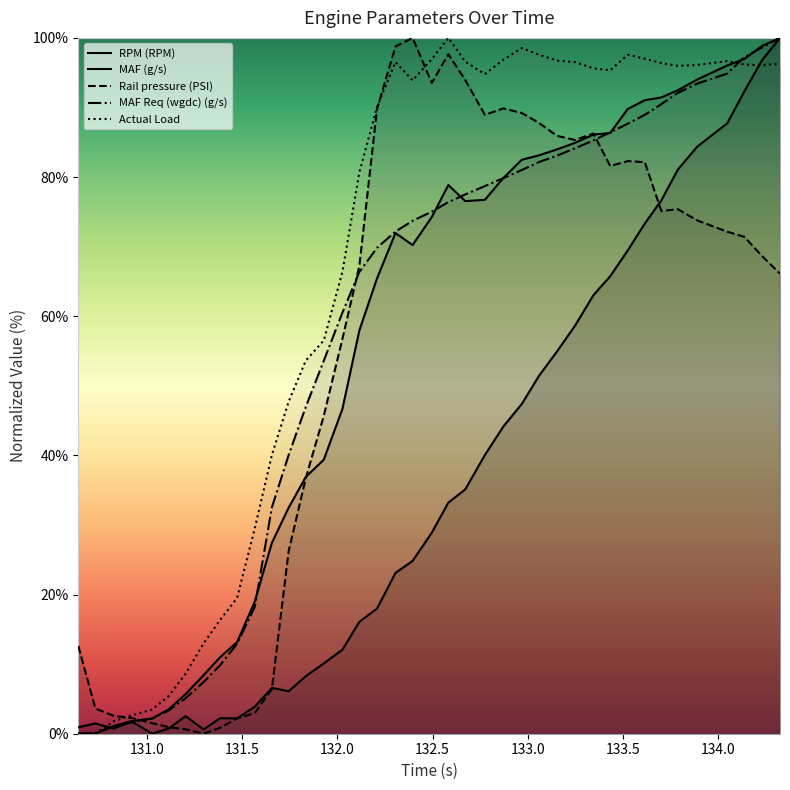

What are all the series names shown in the legend?

RPM (RPM), MAF (g/s), Rail pressure (PSI), MAF Req (wgdc) (g/s), Actual Load